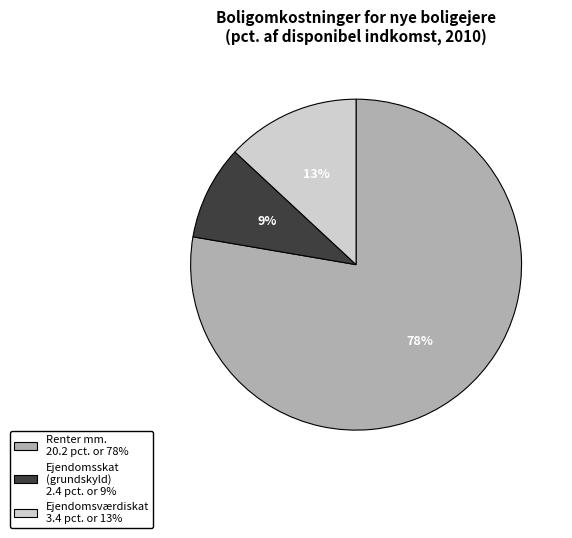

Is there any slice that represents more than half of the pie?

Yes